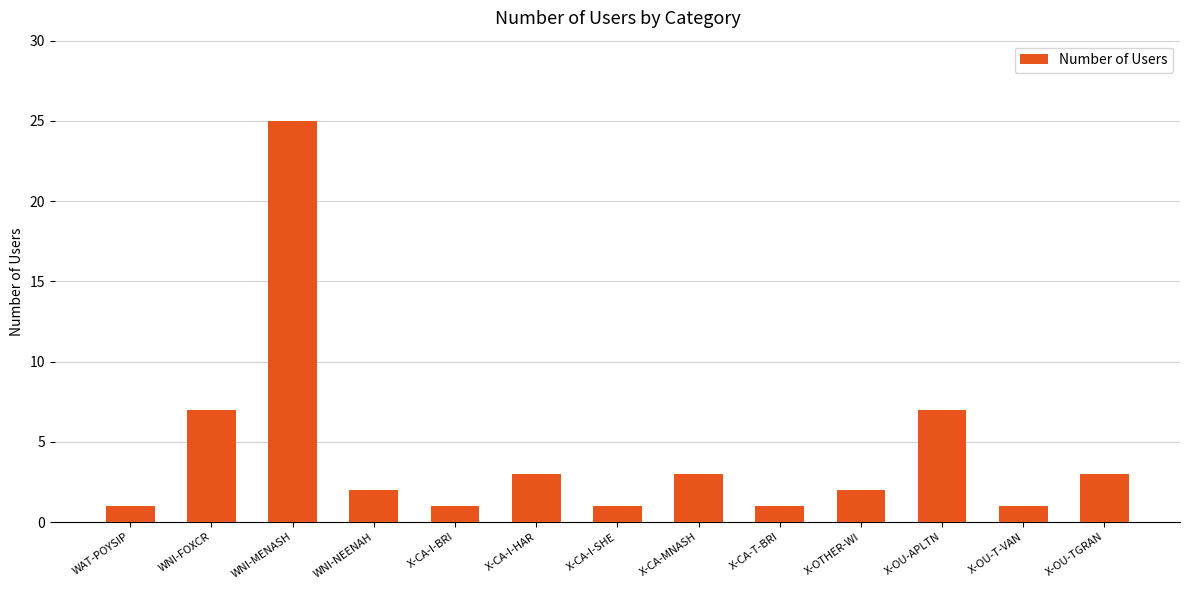

Reading left to right, transcribe all the data shown in this chart.

1	7	25	2	1	3	1	3	1	2	7	1	3